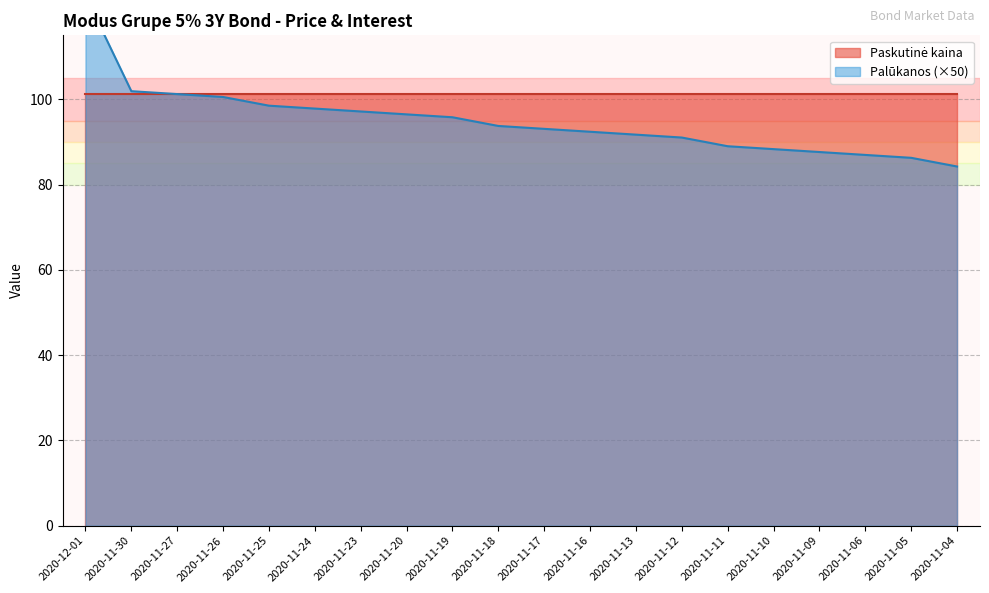

What is the approximate value at 2020-11-20?

96.5